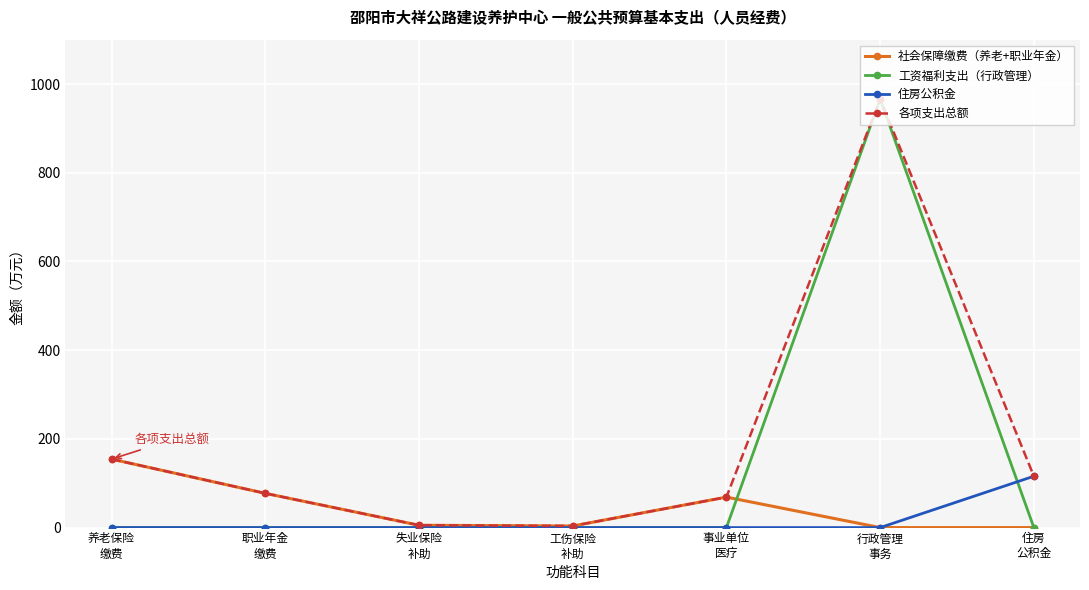

Is the value of 住房公积金 at 工伤保险
补助 greater than the value of 社会保障缴费（养老+职业年金） at 职业年金
缴费?

No